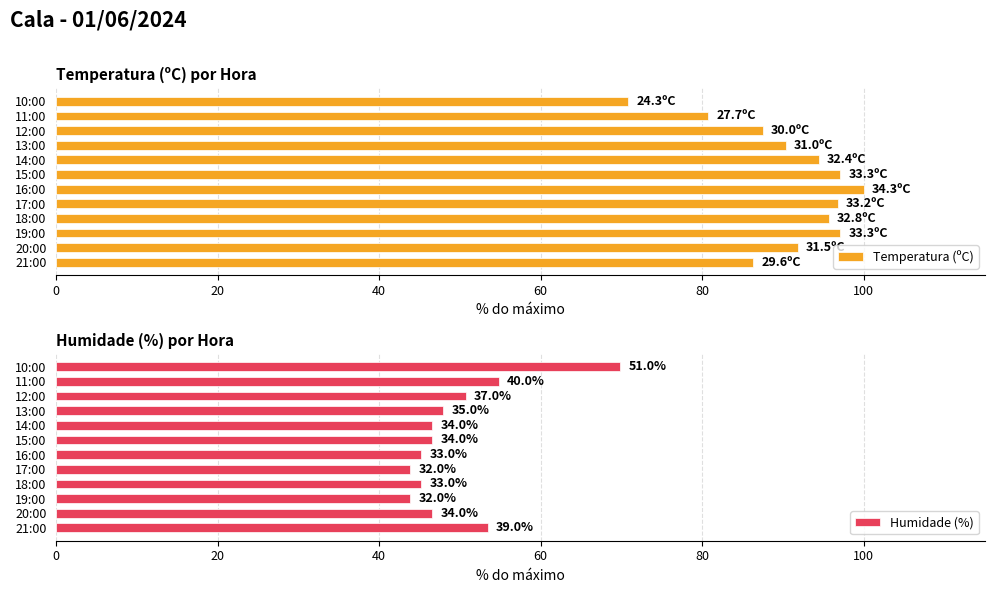

What is the difference between the maximum and minimum values in the Temperatura (ºC) series?

29.2